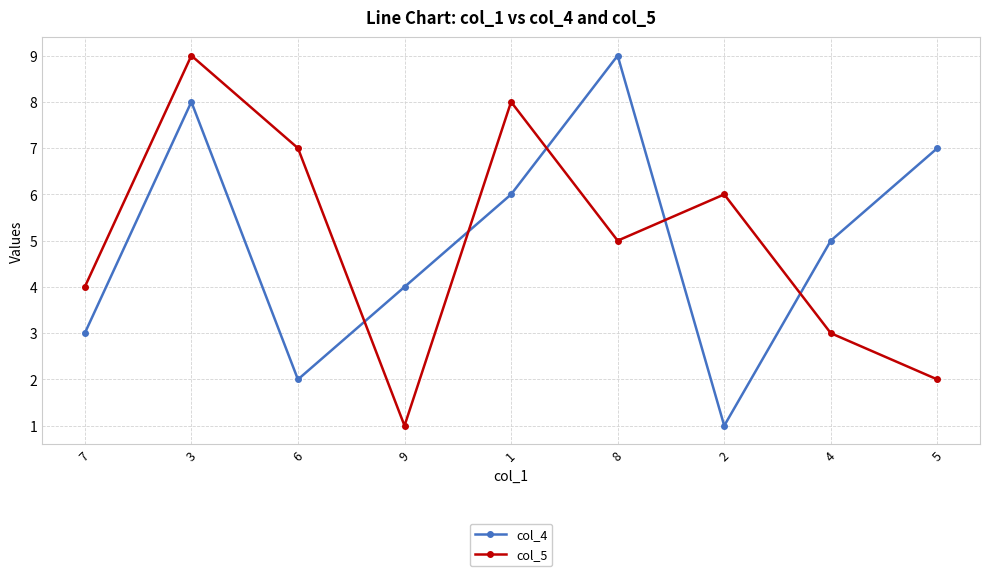

What is the spread (max minus min) of values at 9?

3